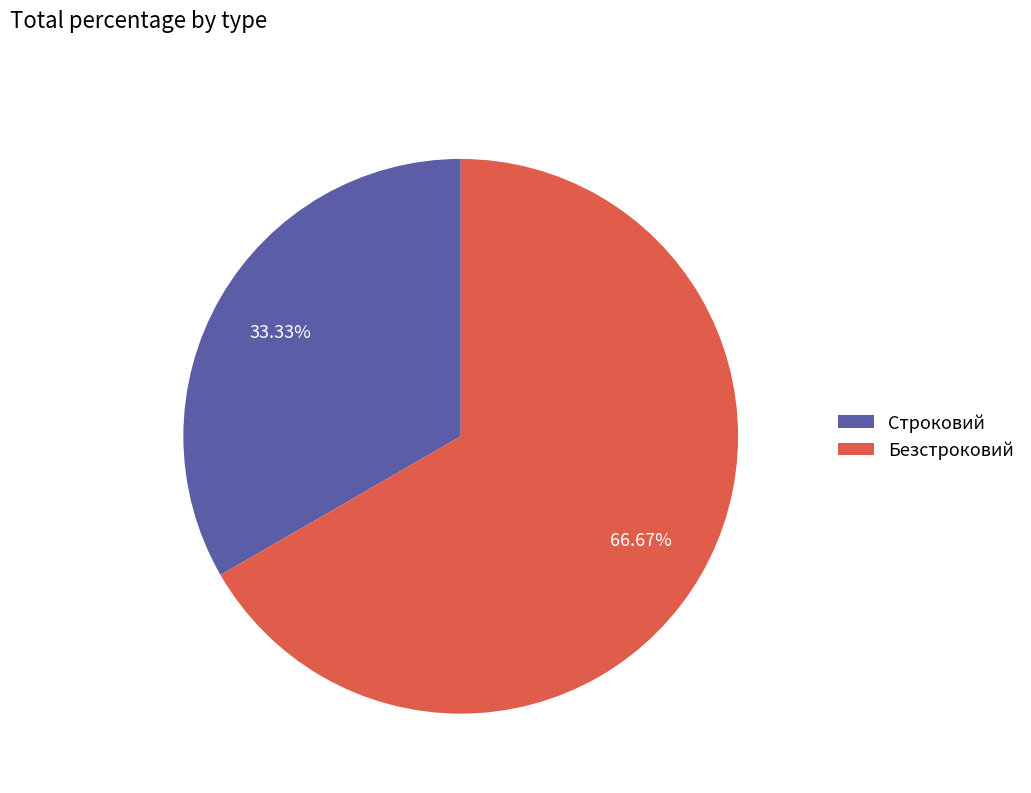

Rank the categories by value from highest to lowest.

Безстроковий, Строковий